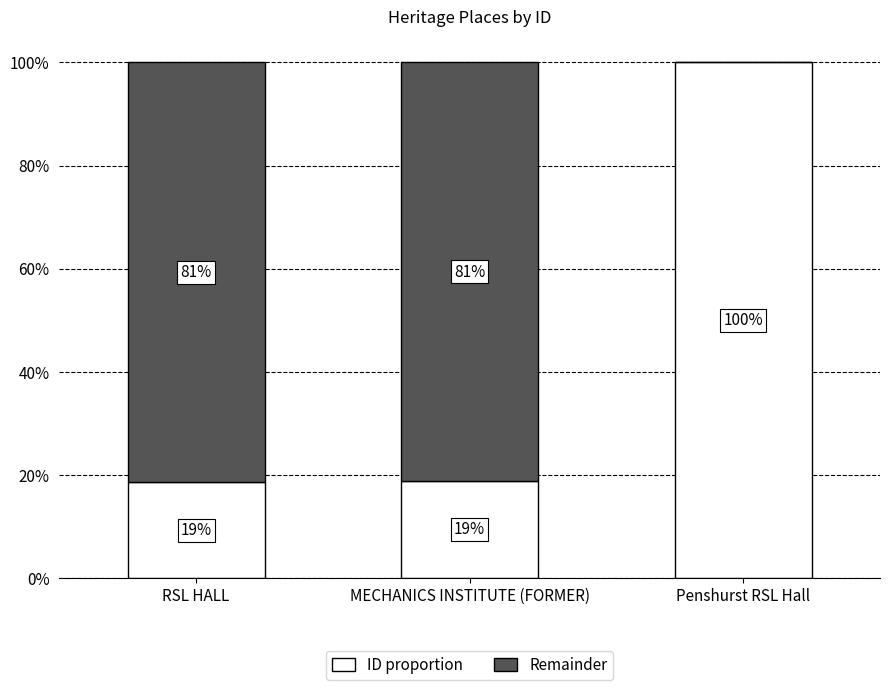

Does the chart contain stacked bars?

Yes